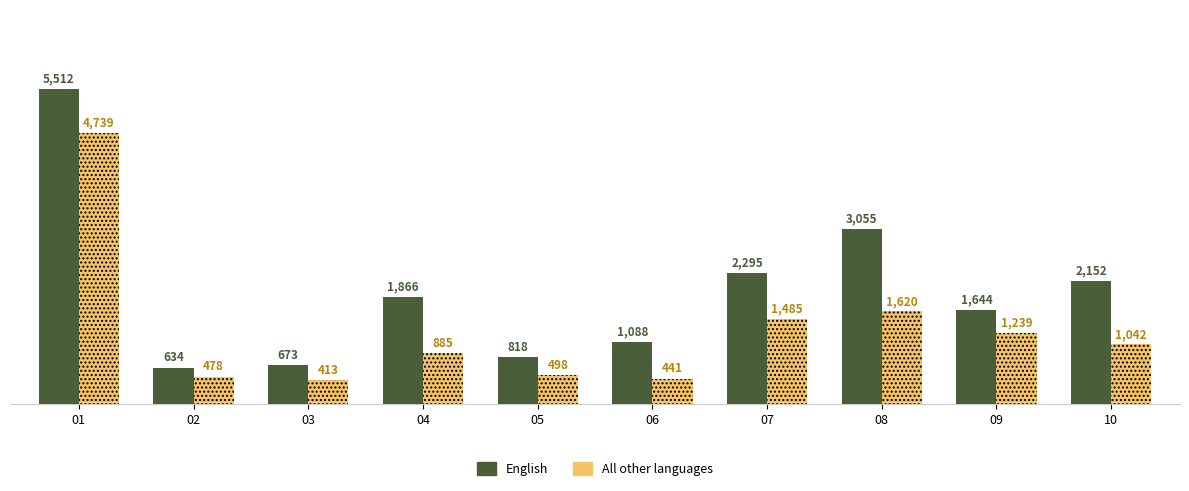

Does the chart contain stacked bars?

No